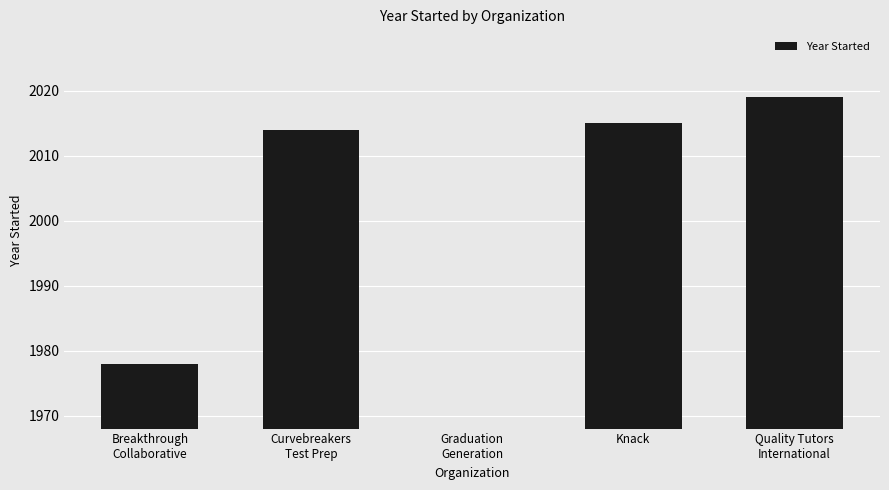

Is it true that the value at Knack is 515?

False